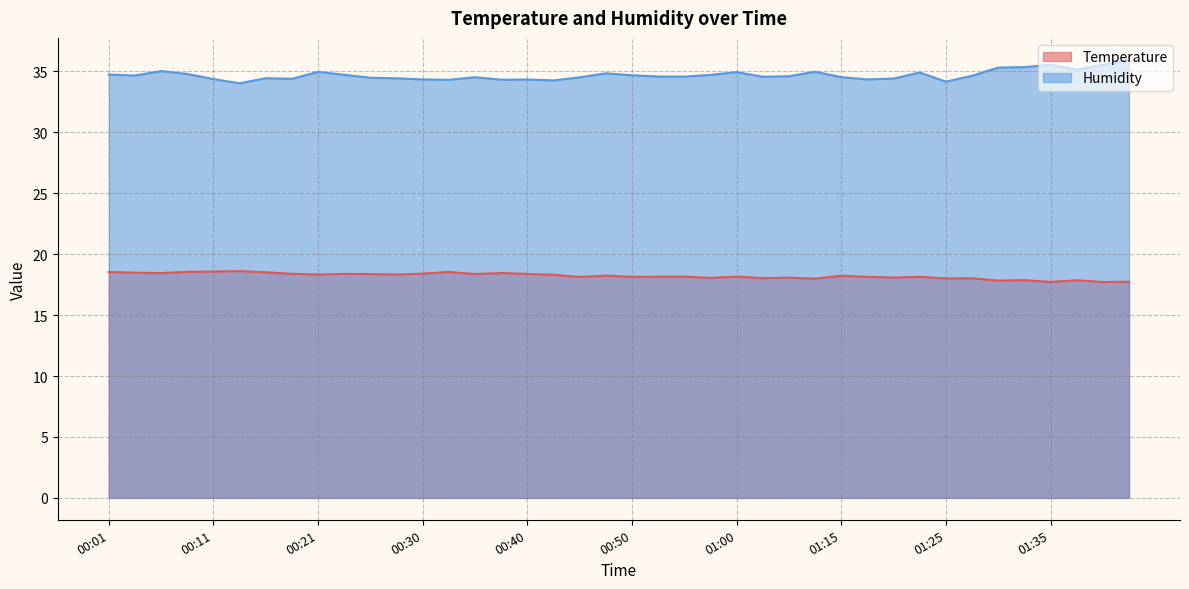

What is the greatest value displayed?

36.0